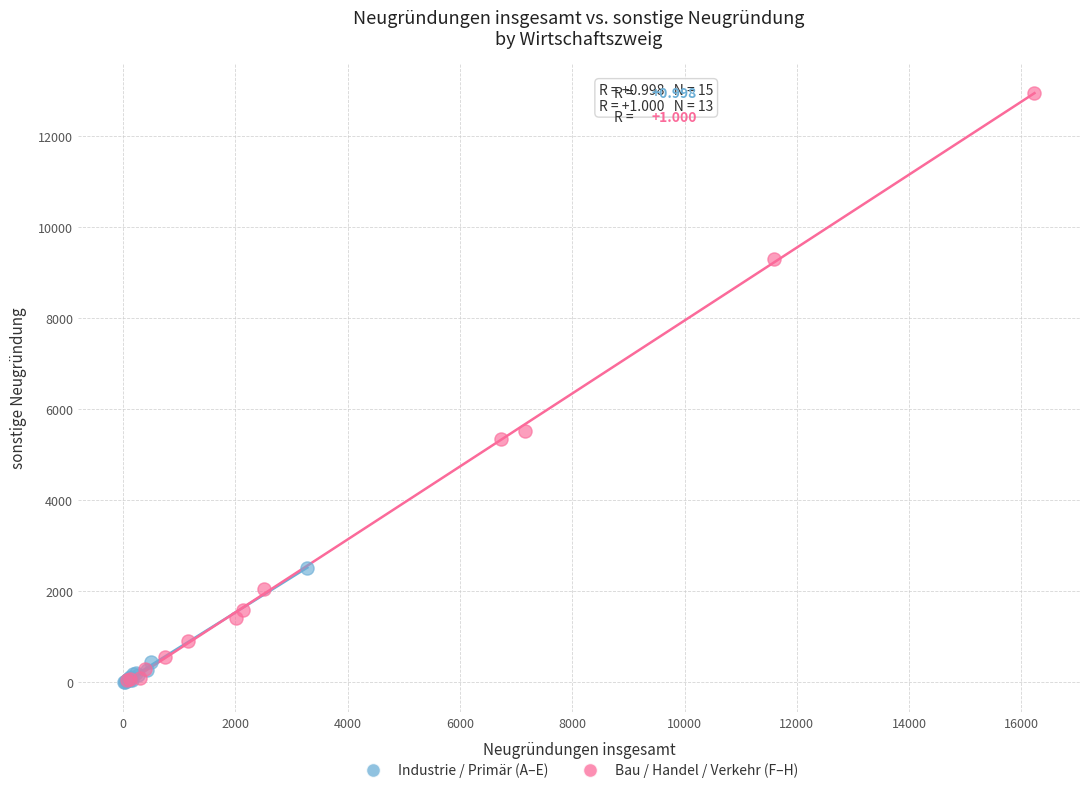

Which series has the widest spread of Y values?

Bau / Handel / Verkehr (F–H)